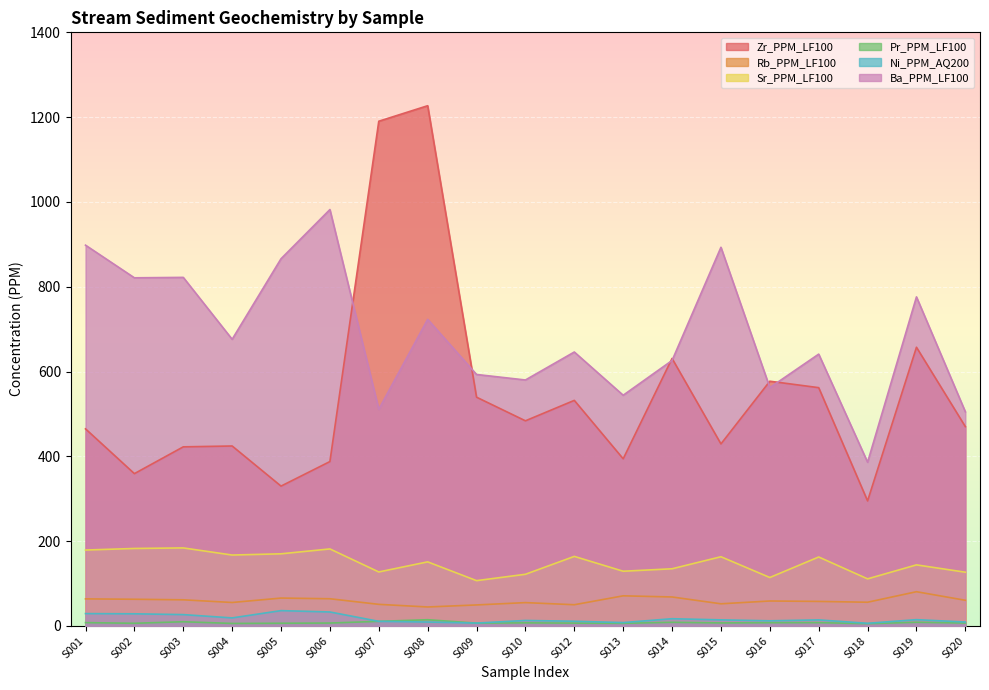

Is the value of Ni_PPM_AQ200 at S004 greater than the value of Zr_PPM_LF100 at S001?

No